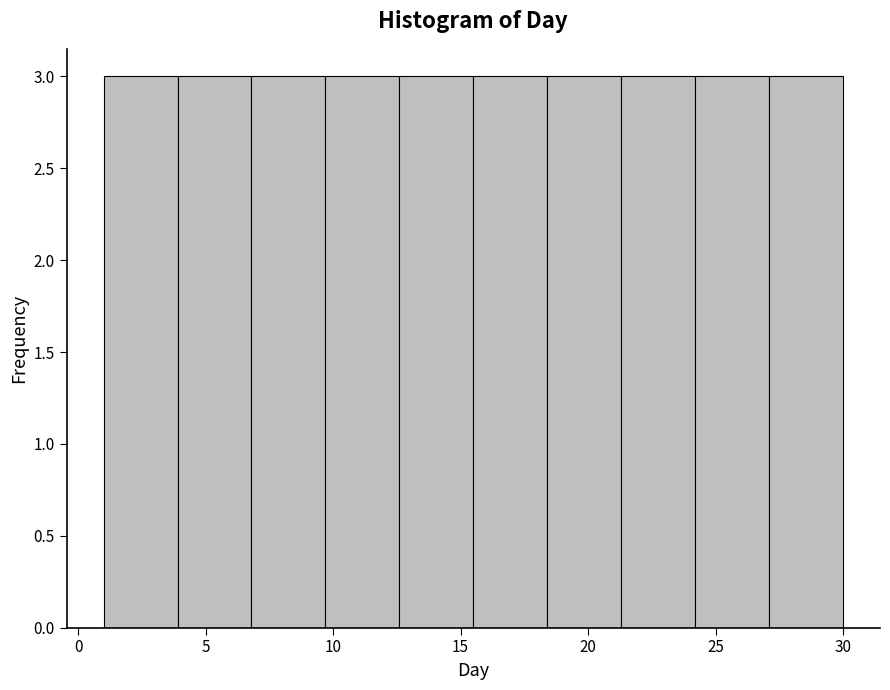

What is the height of the bar covering 27.1 to 30.0 on the x-axis? Neither the bar edges nor the heights are printed on the chart, so give them approximately, as read against the axes.

3